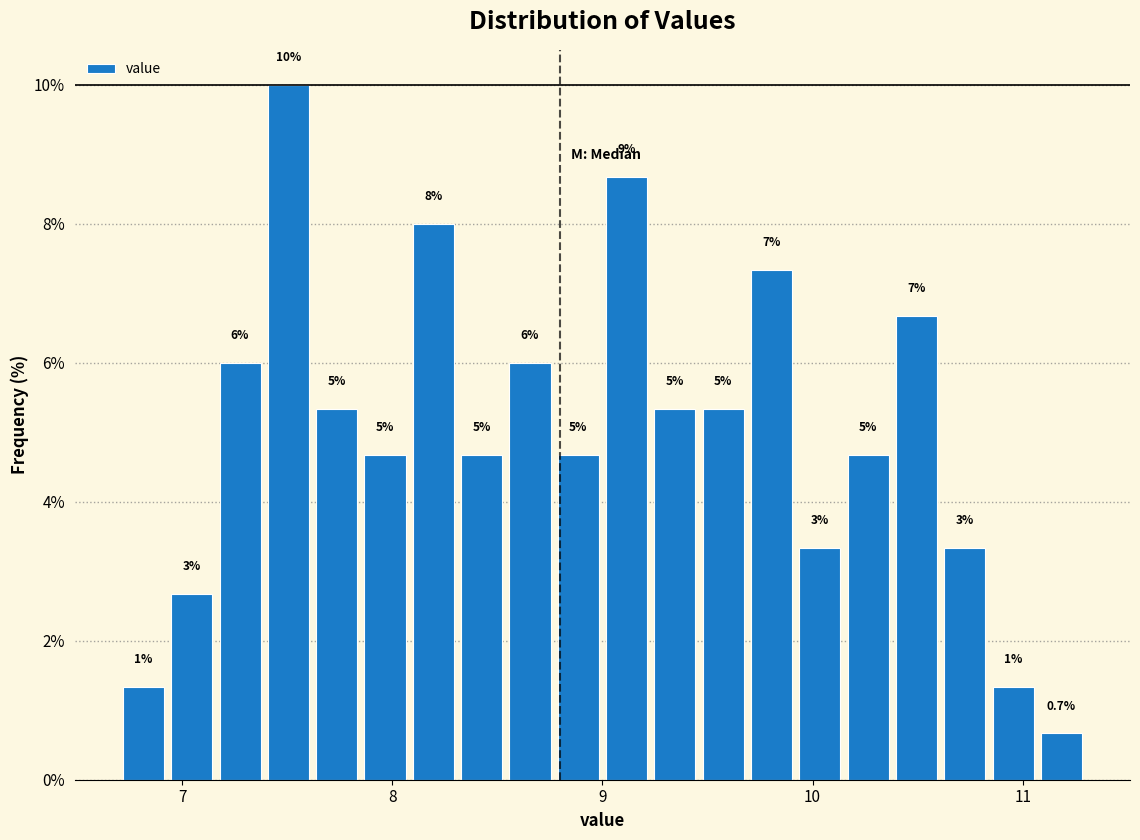

Around what value on the x-axis is the tallest bar? Give the approximate position of its centre, as read against the axis.

7.5